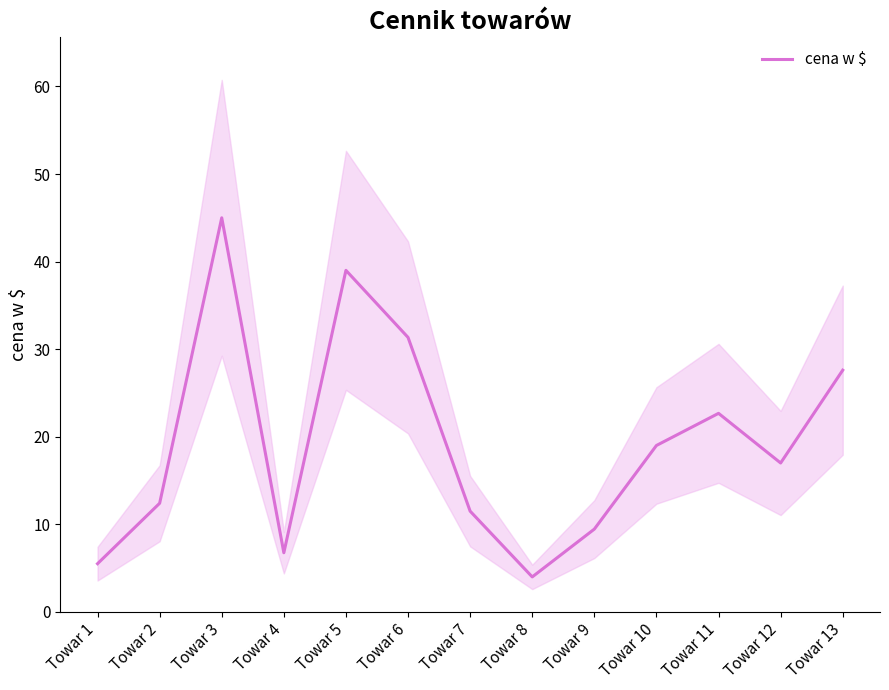

How many categories are shown in the chart?

13